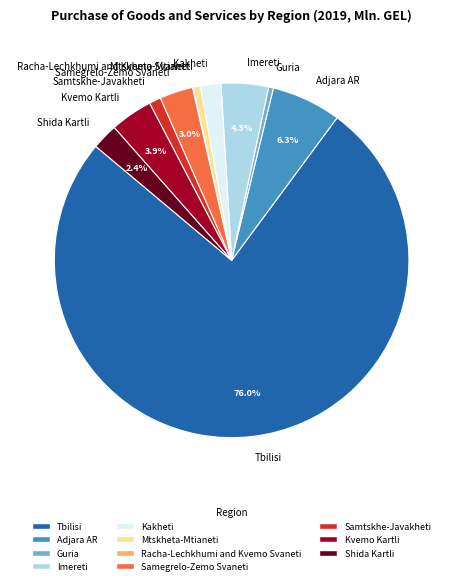

To the nearest percent, what is the average slice percentage?

9%